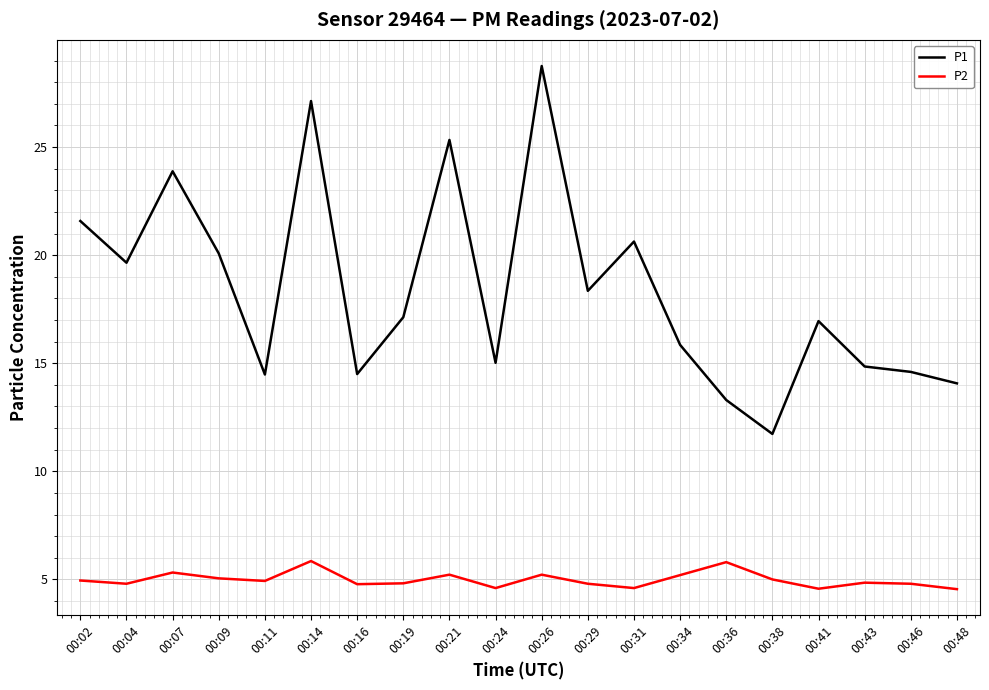

What is the difference between the maximum and minimum values in the P1 series?

17.0